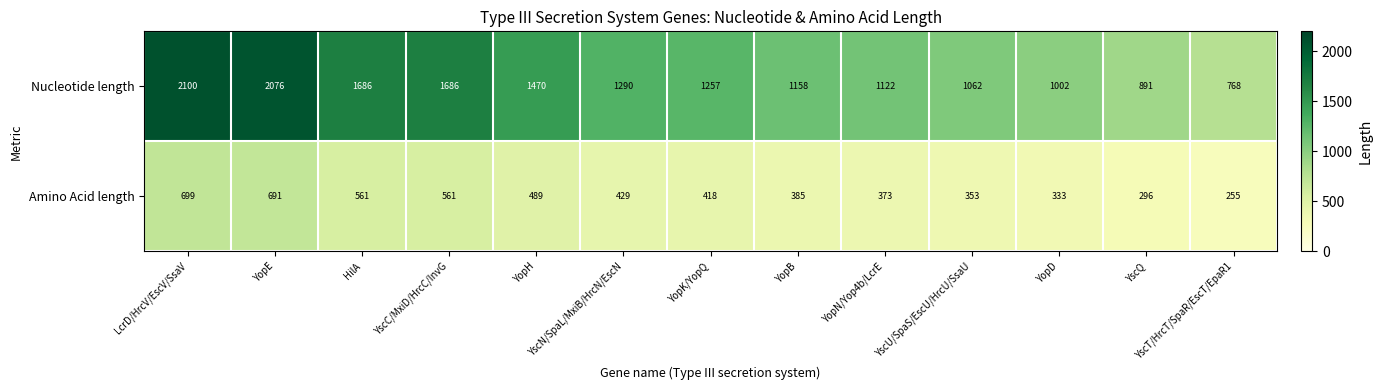

What is the average value of the Amino Acid length series?

449